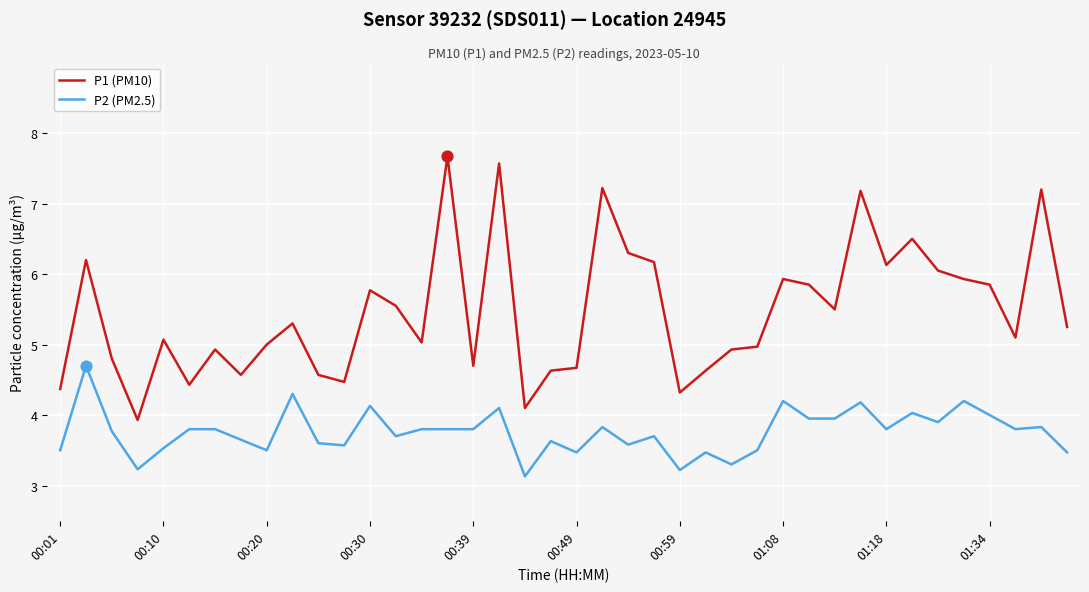

What are all the series names shown in the legend?

P1 (PM10), P2 (PM2.5)